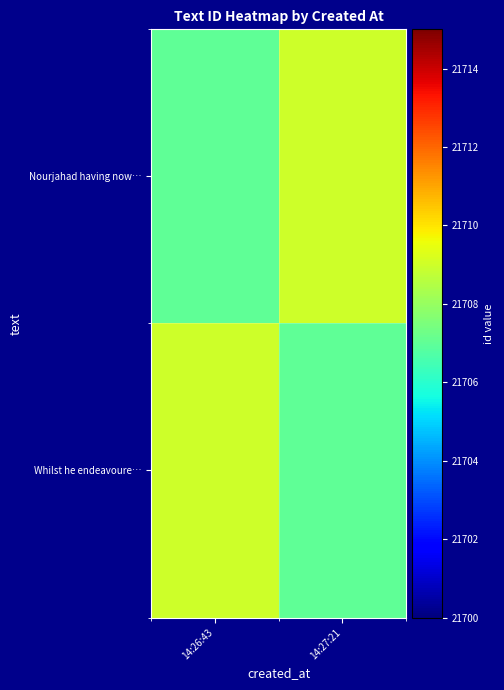

What is the spread (max minus min) of values at 14:27:21?

2